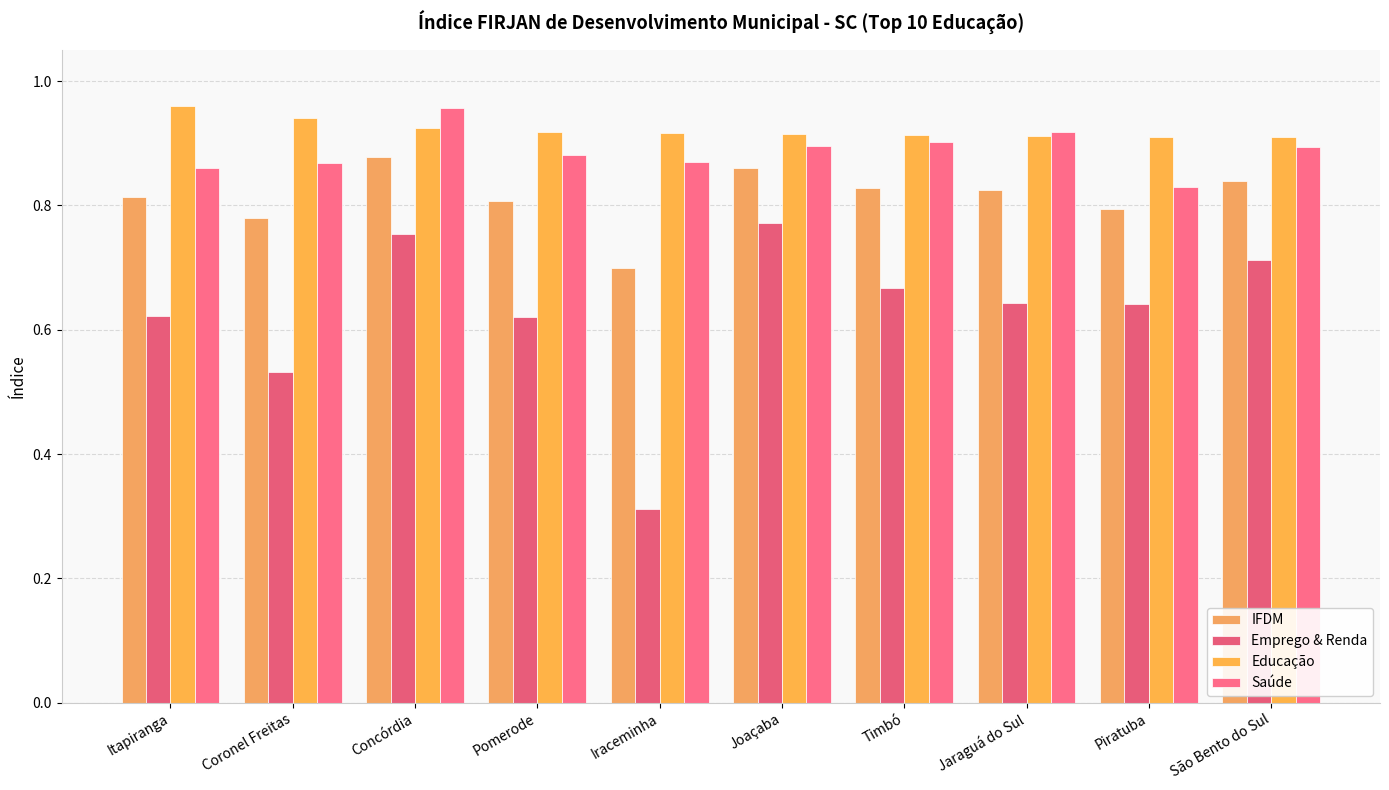

Are the bars horizontal?

No